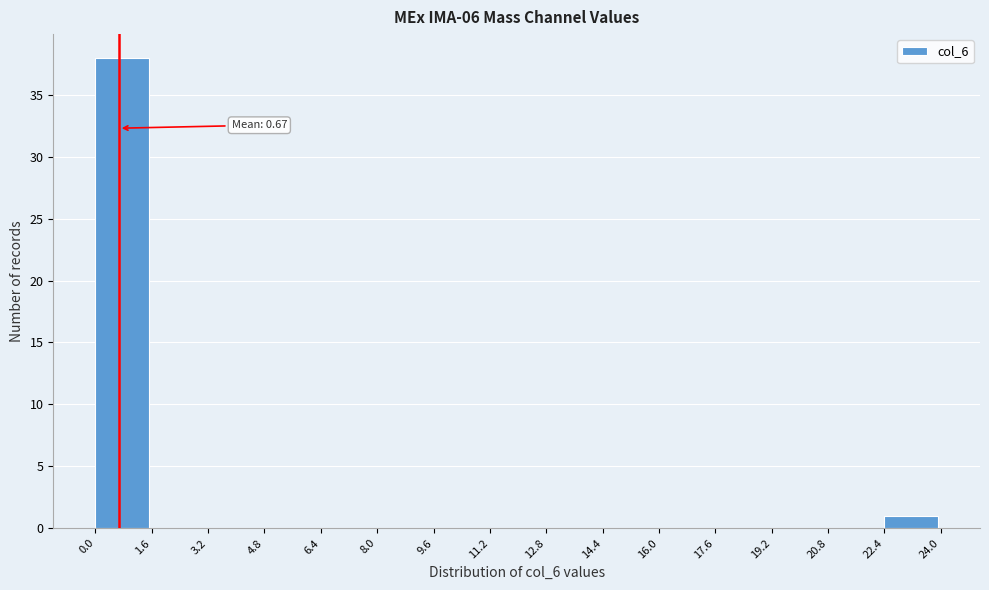

Which range on the x-axis has the tallest bar?

0.0 to 1.6